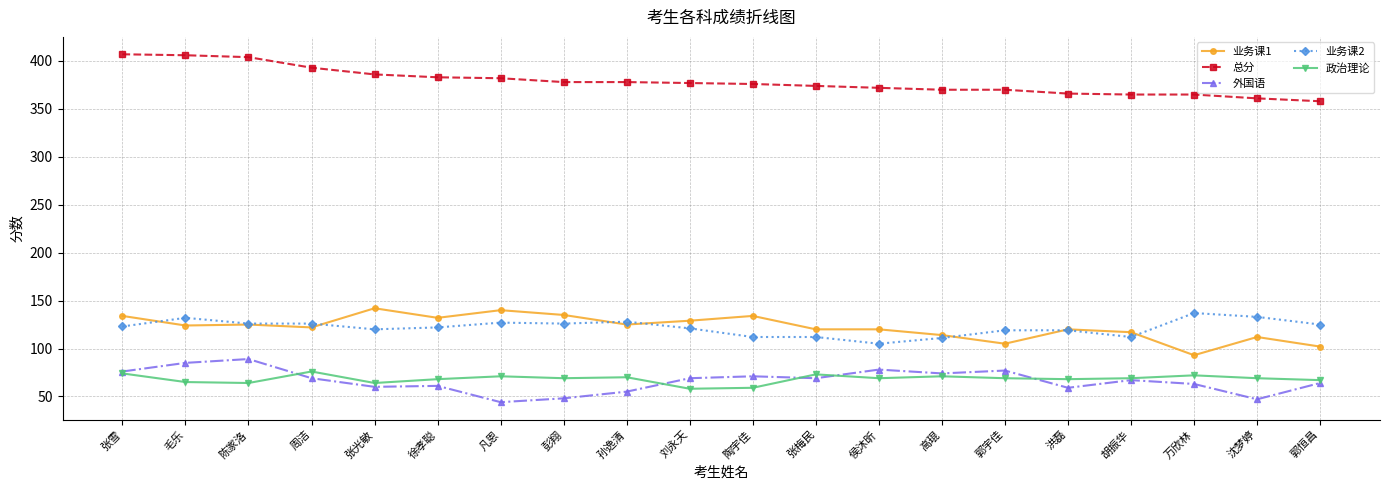

True or false: 政治理论 has a value of 122 at 郭宇佳.

False